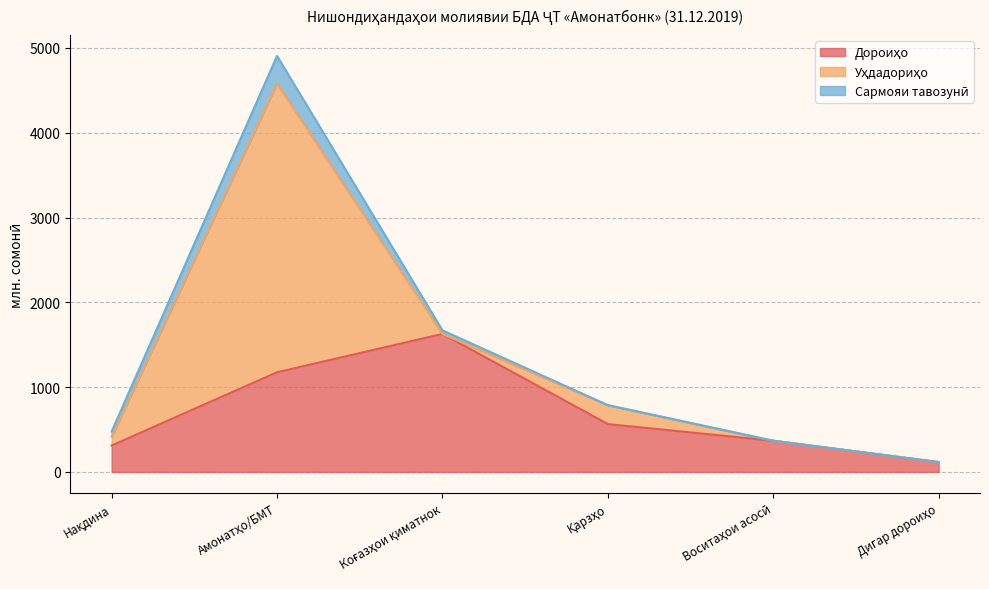

At which label is Сармояи тавозунӣ closest to 162?

Нақдина